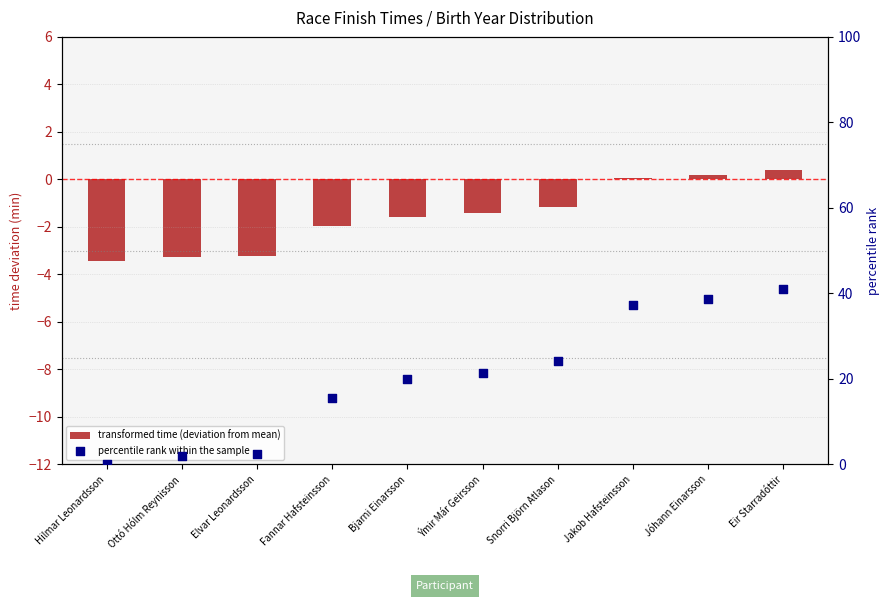

Which series contains the highest Y value?

percentile rank within the sample